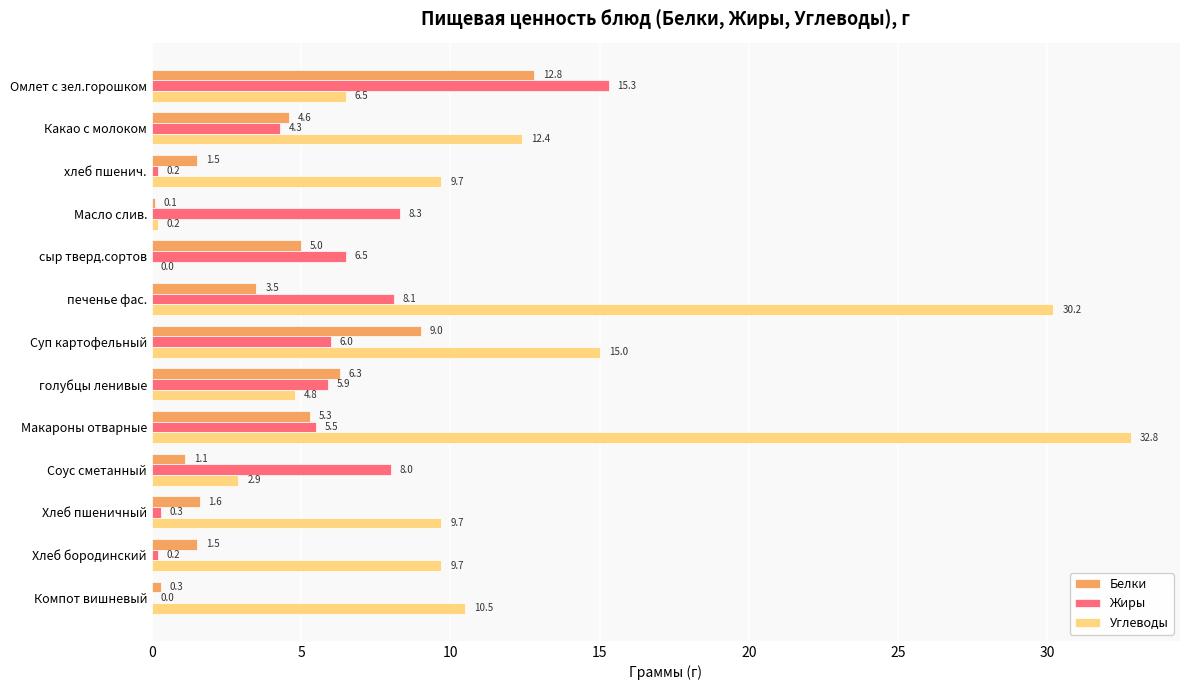

Is it true that Жиры equals 8.0 at Соус сметанный?

True